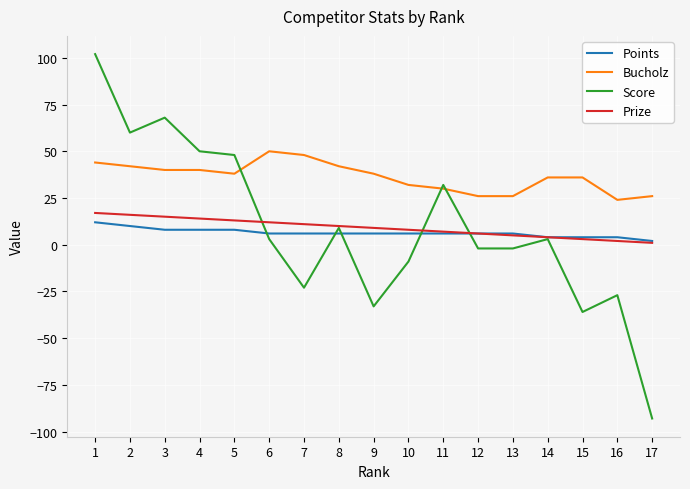

Which series changed the most between 10 and 11?

Score